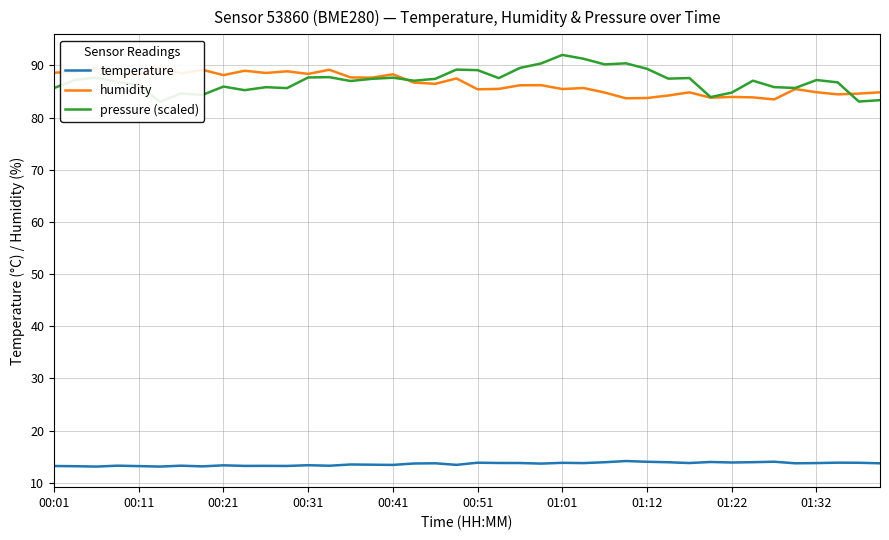

How many values in the pressure (scaled) series exceed 87?

22